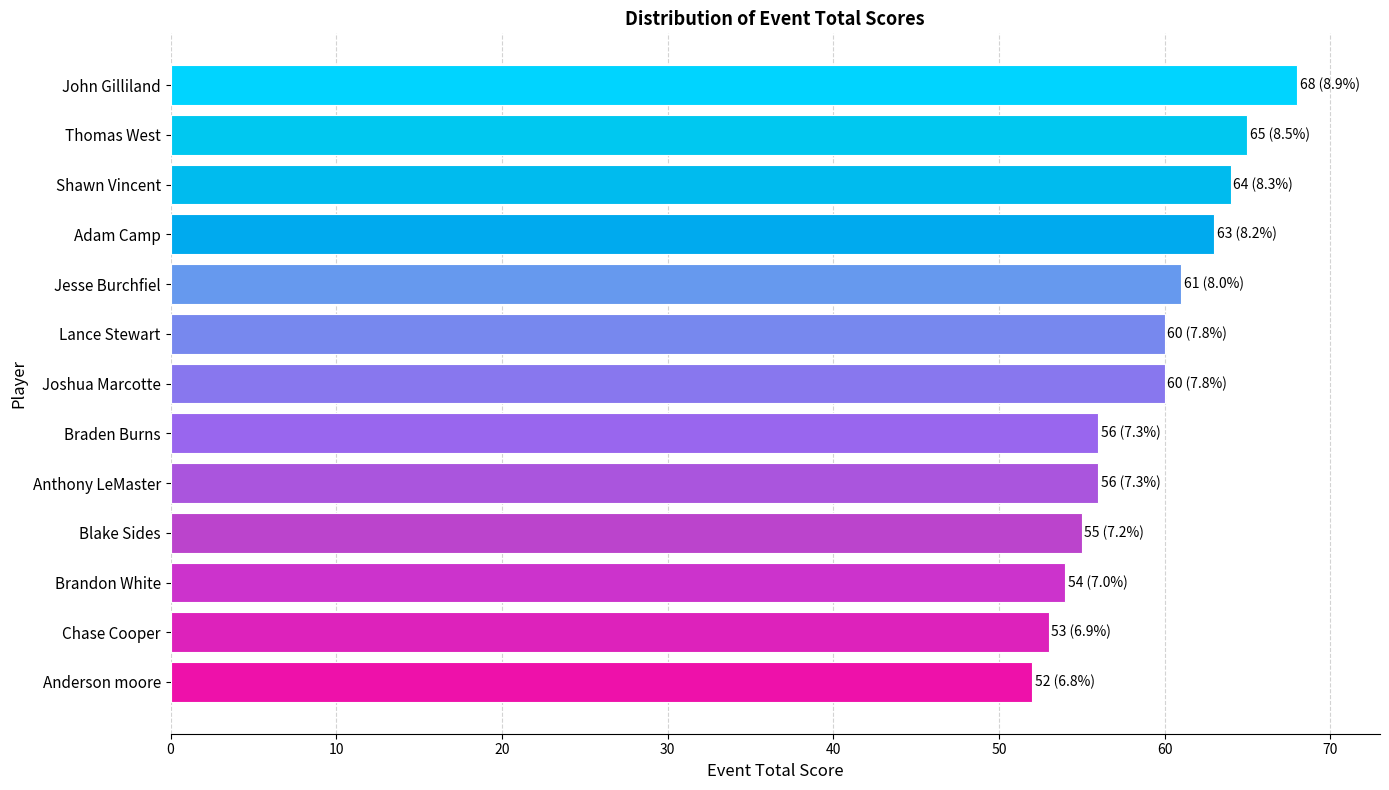

Reading bottom to top, transcribe all the data shown in this chart.

Anderson moore=52	Chase Cooper=53	Brandon White=54	Blake Sides=55	Anthony LeMaster=56	Braden Burns=56	Joshua Marcotte=60	Lance Stewart=60	Jesse Burchfiel=61	Adam Camp=63	Shawn Vincent=64	Thomas West=65	John Gilliland=68